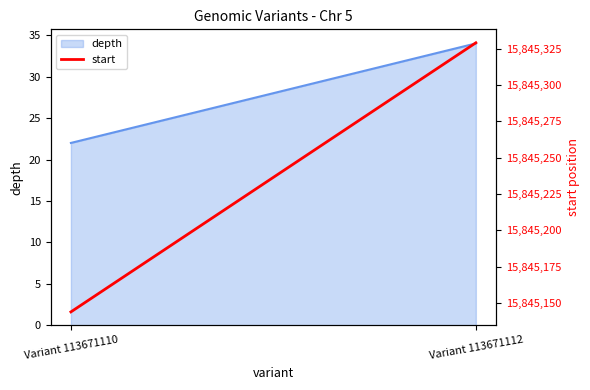

Reading right to left, extract all data points from this chart.

15845329	15845144